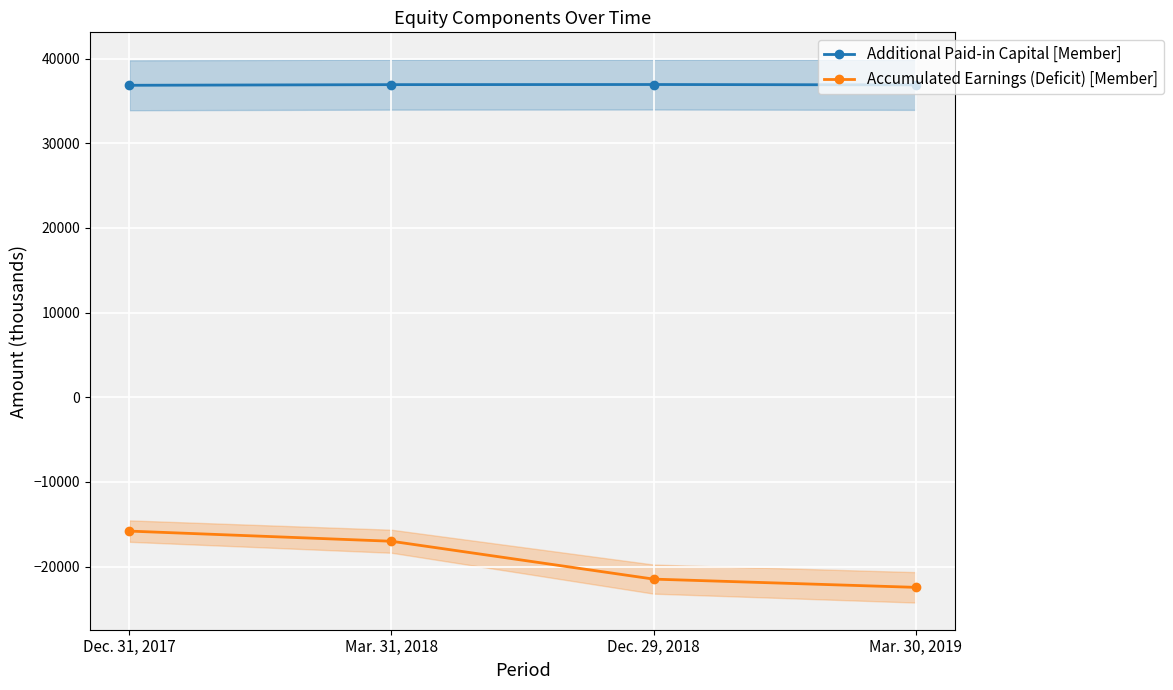

What is the average value of the Additional Paid-in Capital [Member] series?

36896